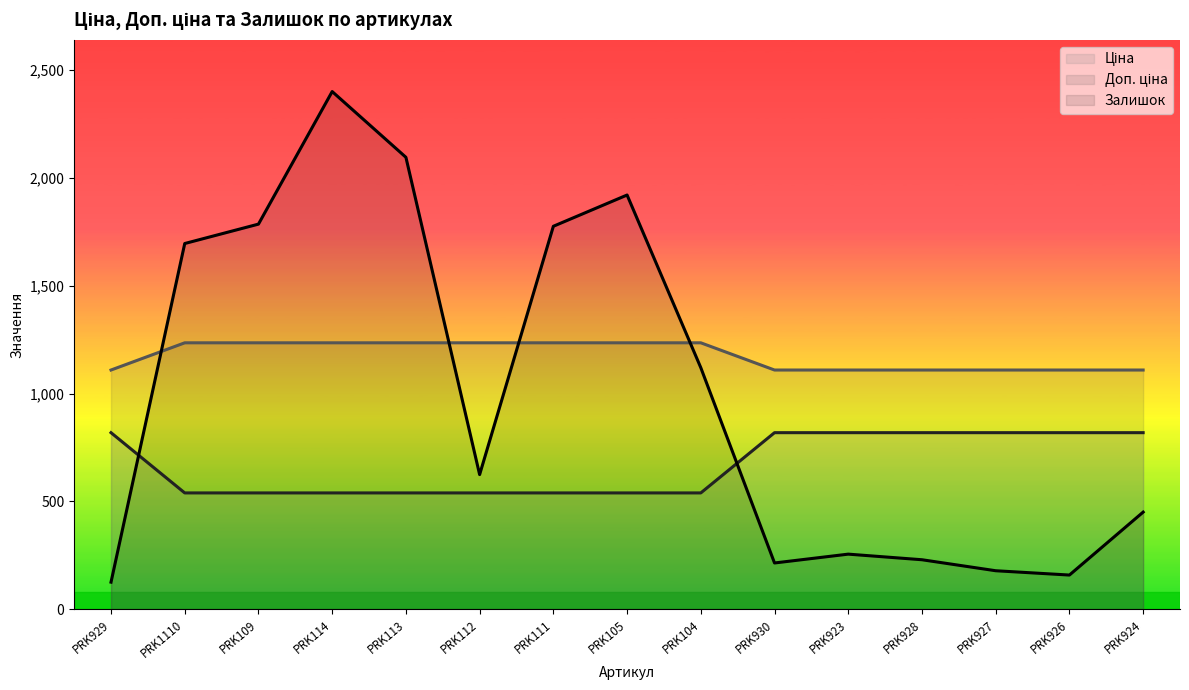

True or false: Ціна and Доп. ціна intersect in this chart.

False